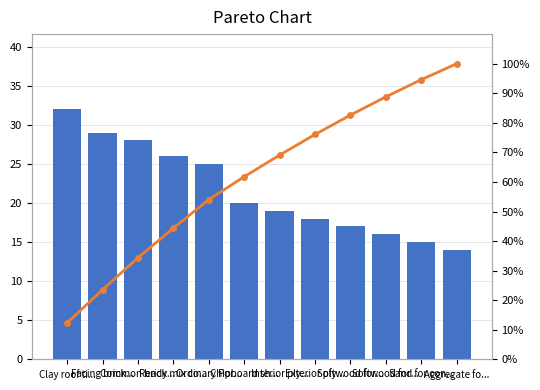

Where is Ref Number nearest to the value 23?

Ordinary Por...